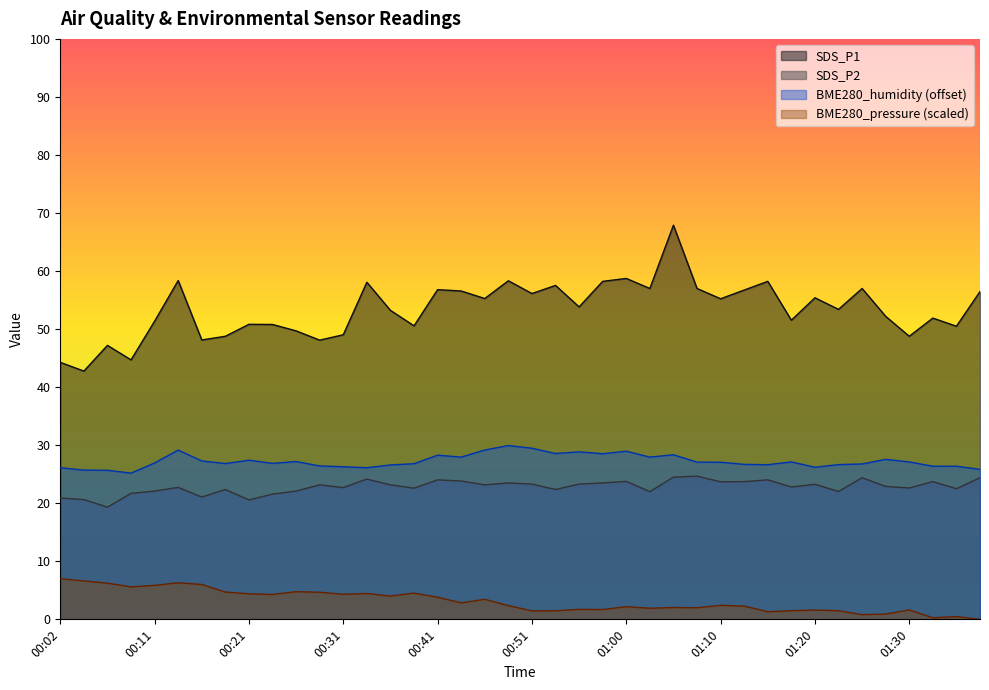

What is the spread (max minus min) of values at 01:27?

51.3